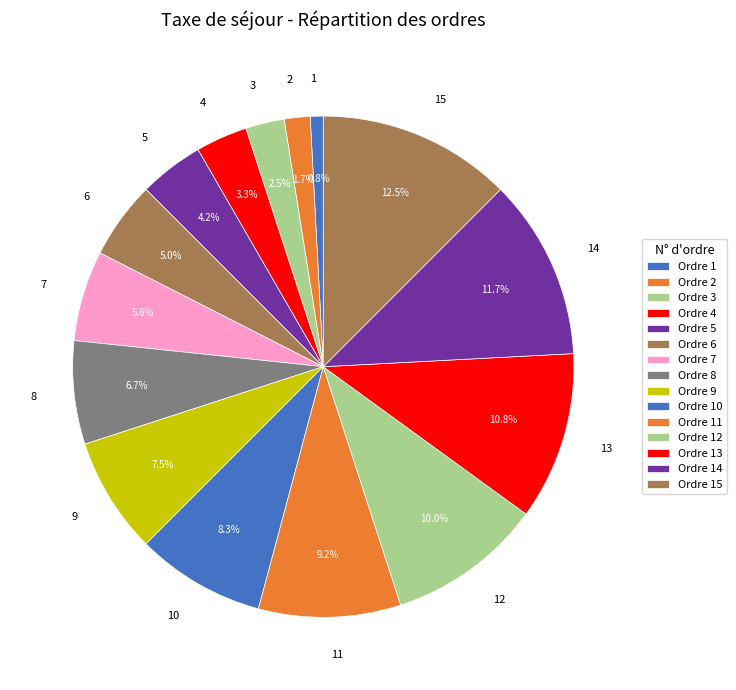

How many segments does this pie chart have?

15